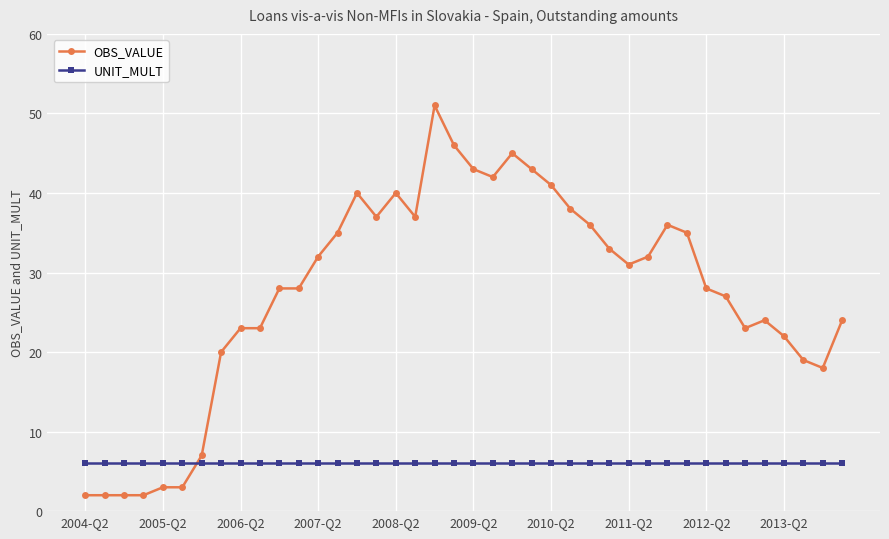

Which series has the largest range (max minus min)?

OBS_VALUE